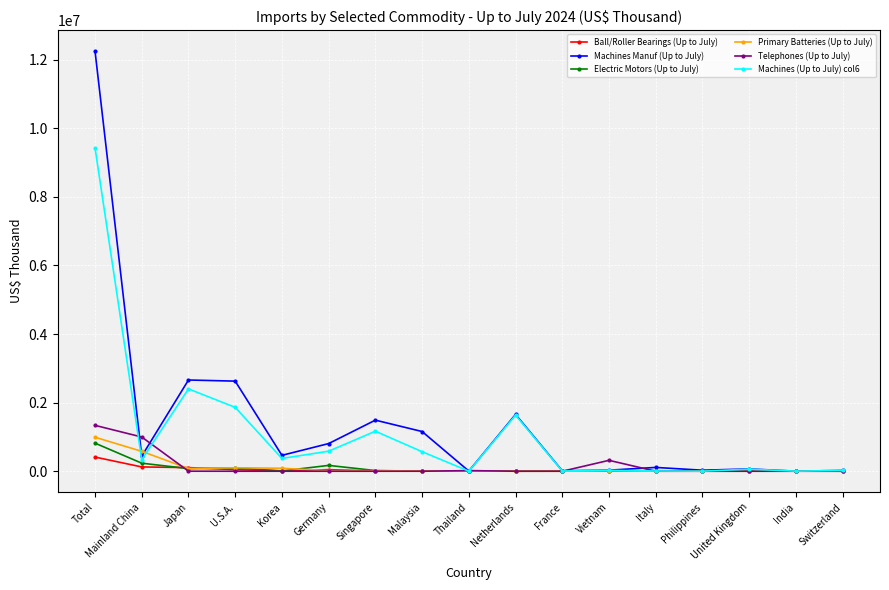

What is the label of the 15th point from the right?

Japan